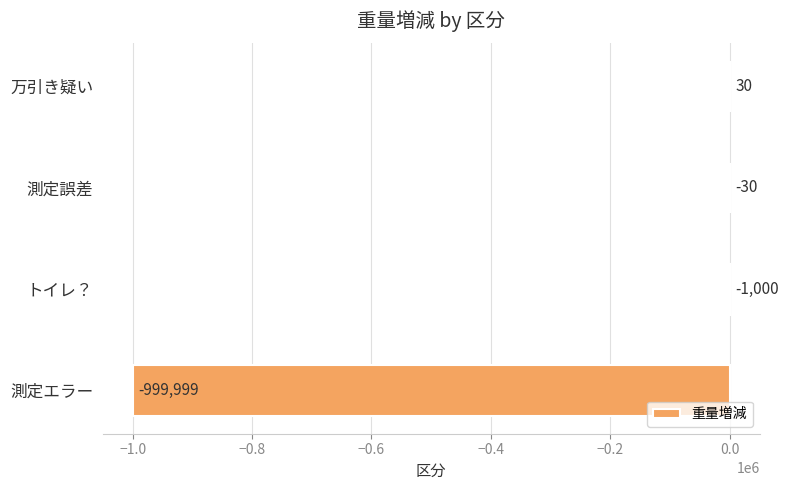

Where is the data nearest to the value -499984?

トイレ？